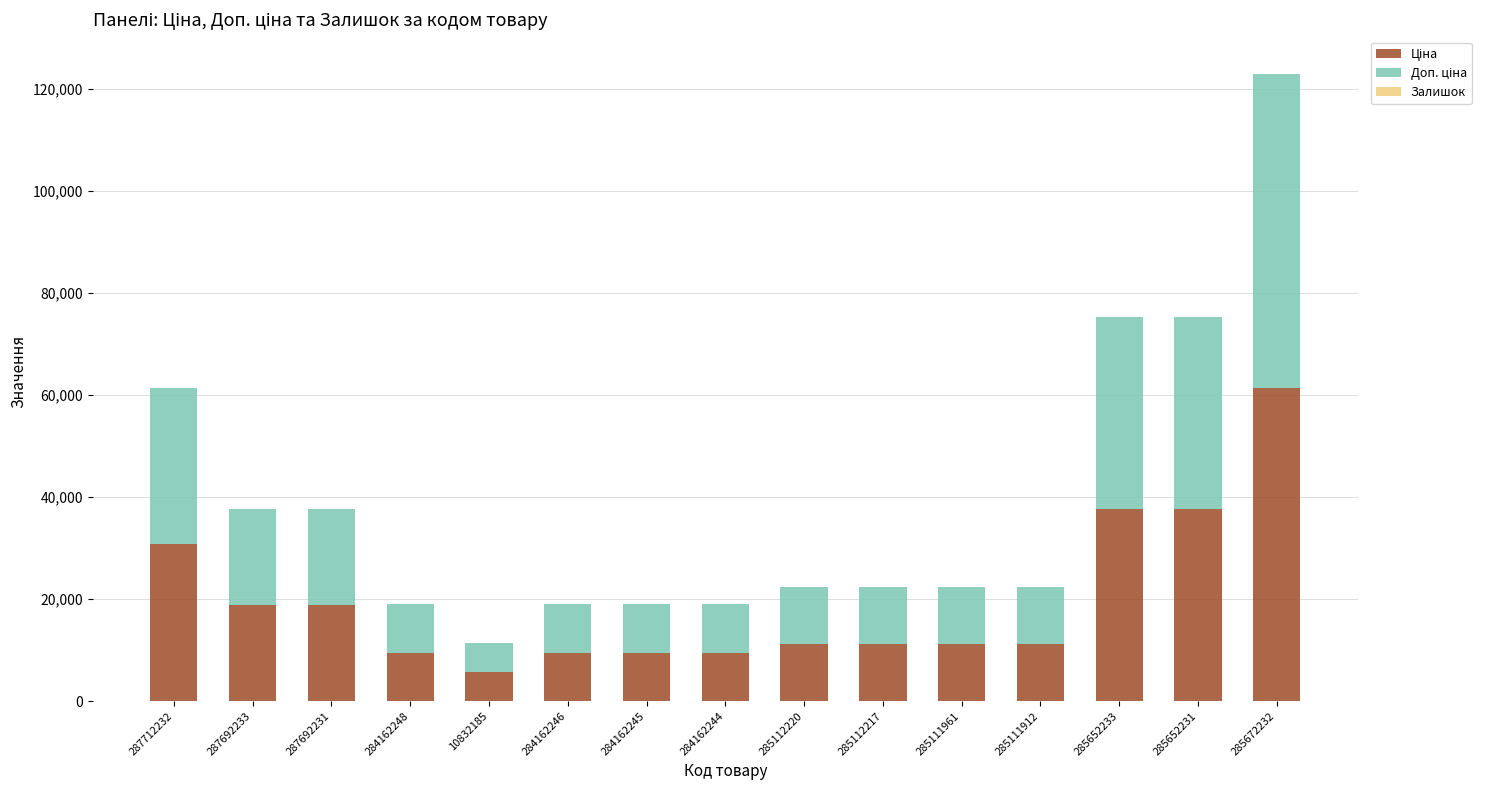

What is the total value across all series at 287692233?

37593.6